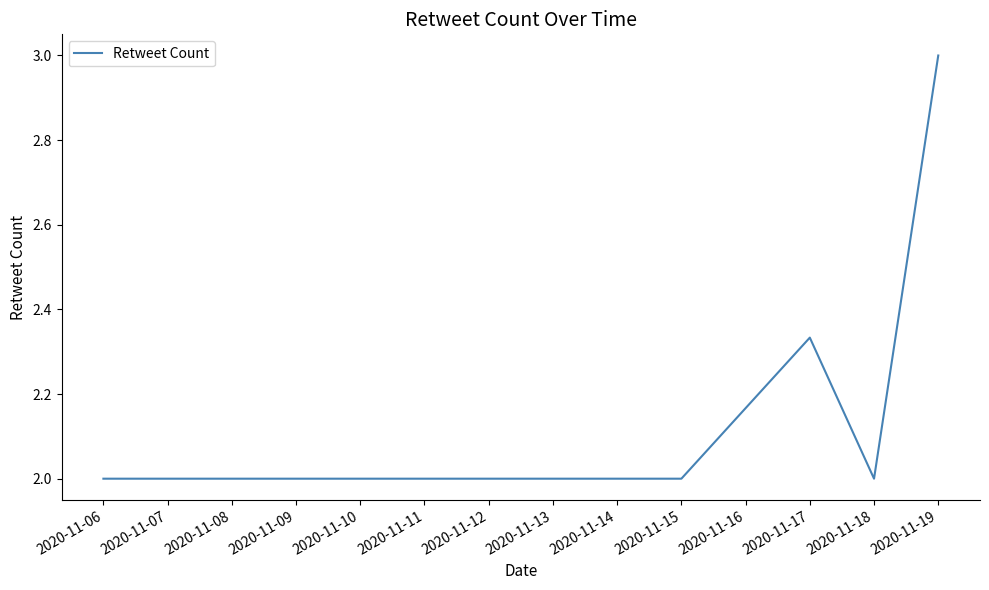

True or false: the data has more than 2 interior local peaks.

False